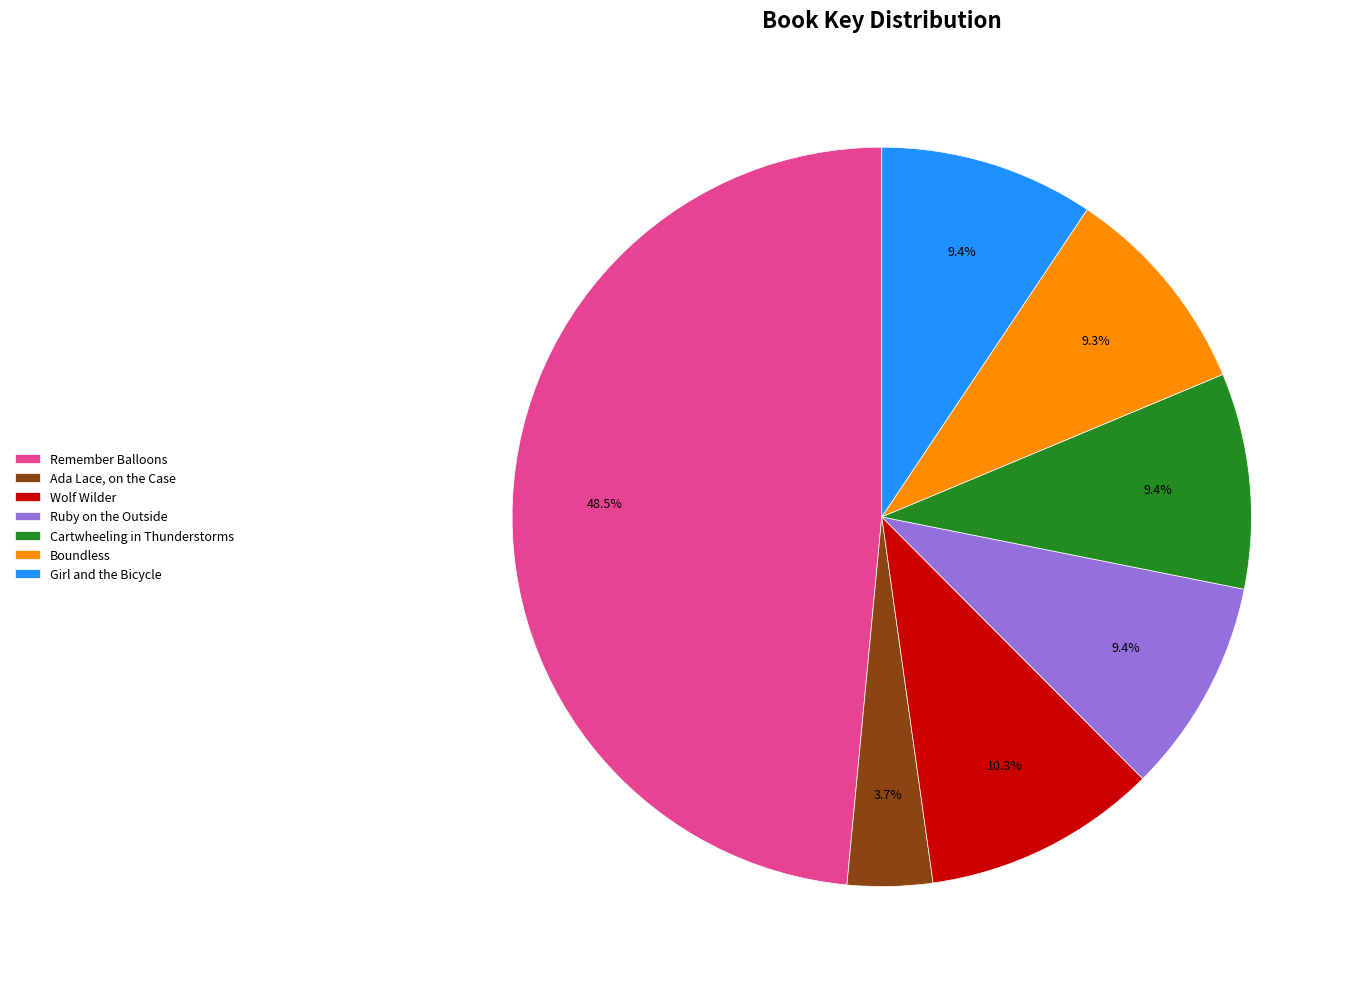

To the nearest percent, what is the combined percentage of Boundless and Ada Lace, on the Case?

13%